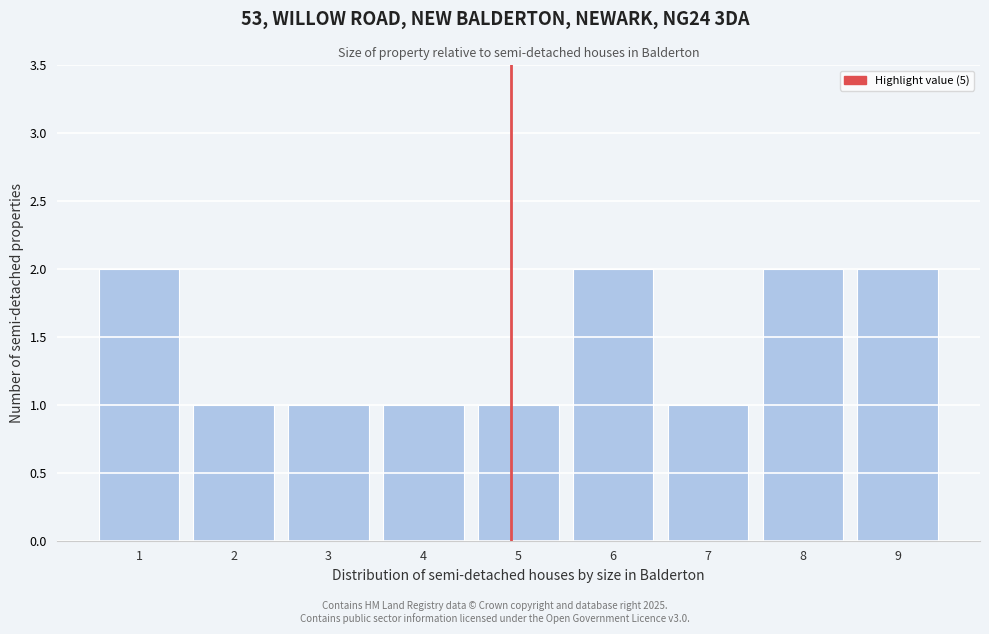

Reading left to right, list all the values displayed in this chart.

2	1	1	1	1	2	1	2	2